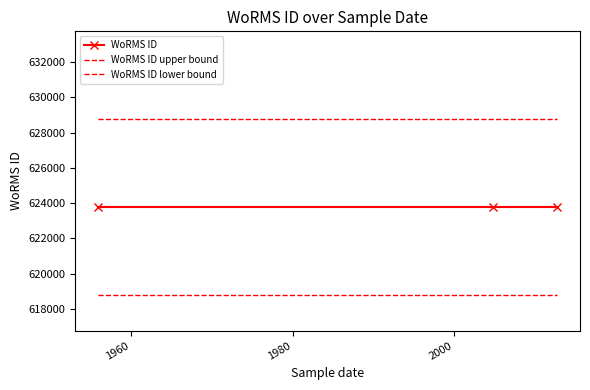

What is the value of the WoRMS ID point at the 1st from the left?

623754